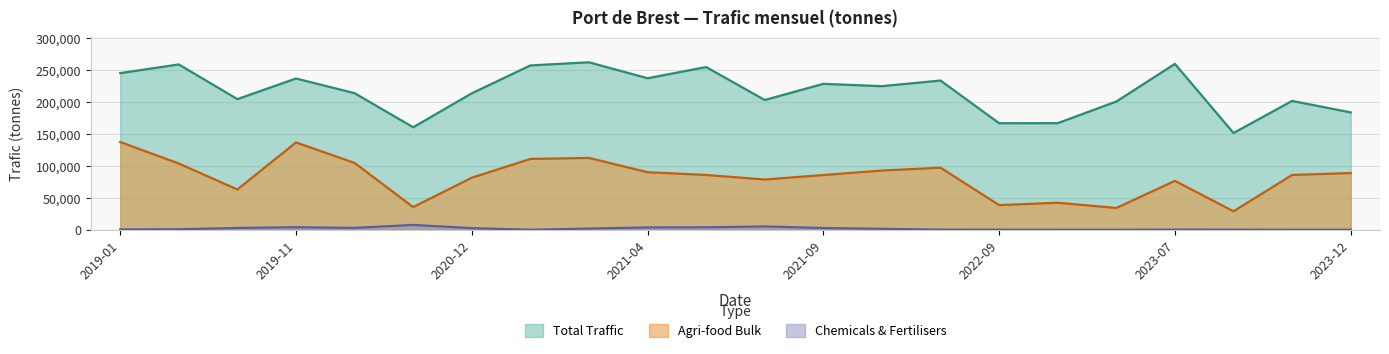

Where is the first local minimum for trafic_vrac_agroalimentaire_en_tonnes?

2019-09